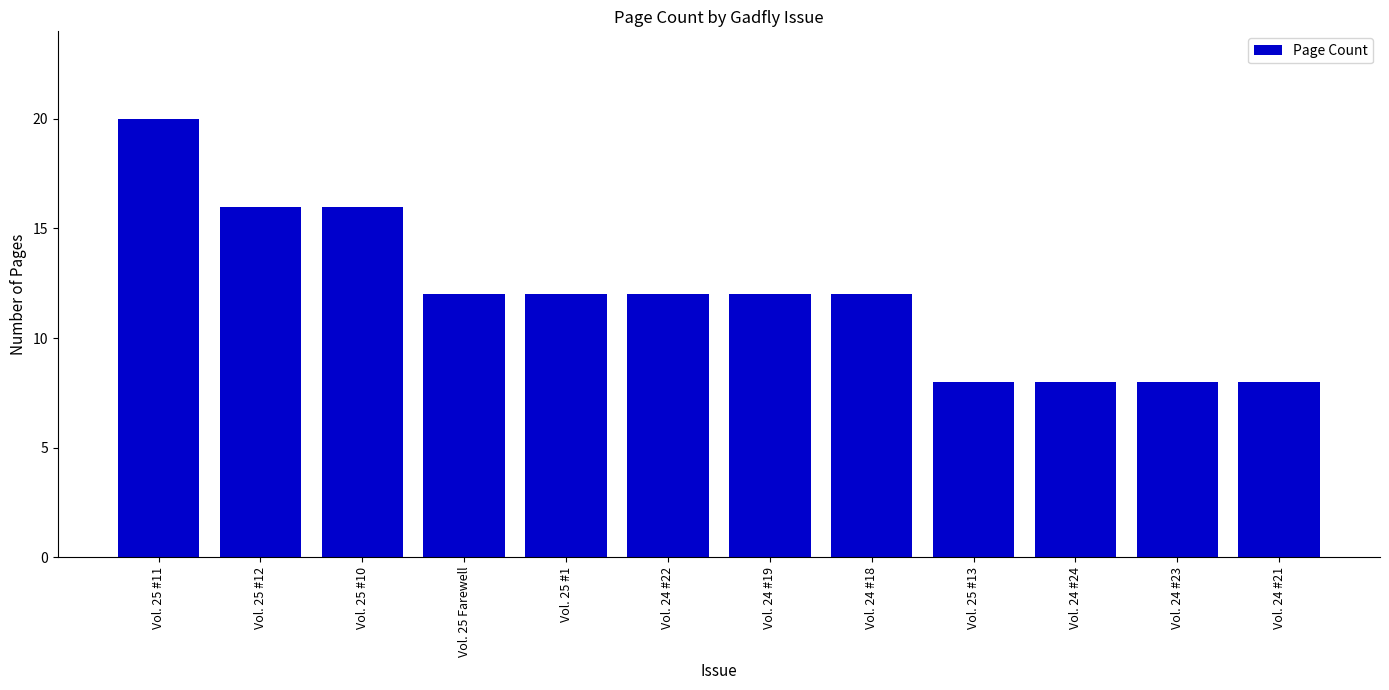

Reading left to right, transcribe all the data shown in this chart.

Vol. 25 #11=20	Vol. 25 #12=16	Vol. 25 #10=16	Vol. 25 Farewell=12	Vol. 25 #1=12	Vol. 24 #22=12	Vol. 24 #19=12	Vol. 24 #18=12	Vol. 25 #13=8	Vol. 24 #24=8	Vol. 24 #23=8	Vol. 24 #21=8